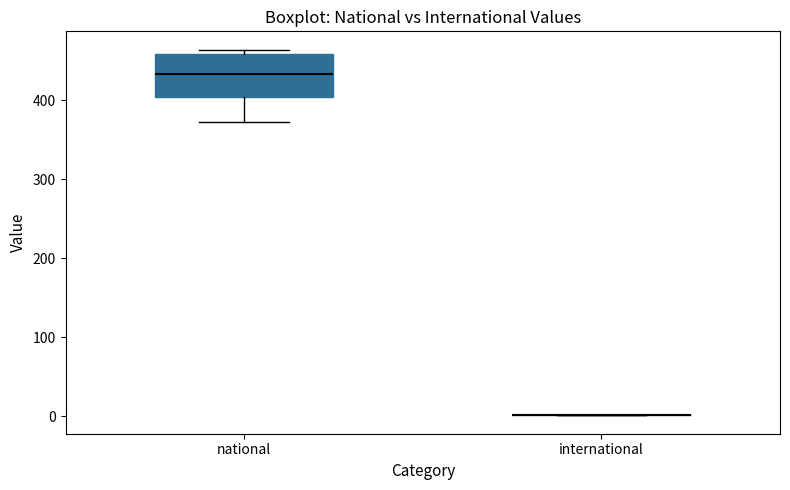

Which box is the tallest, from its lower edge to its upper edge?

national